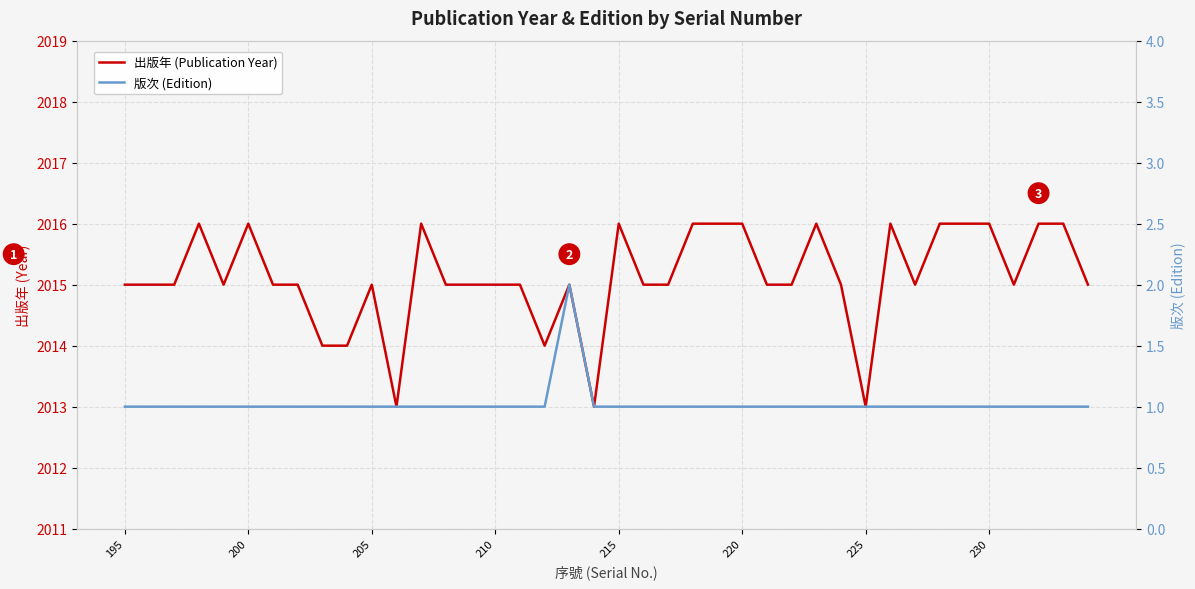

What are all the series names shown in the legend?

出版年 (Publication Year), 版次 (Edition)